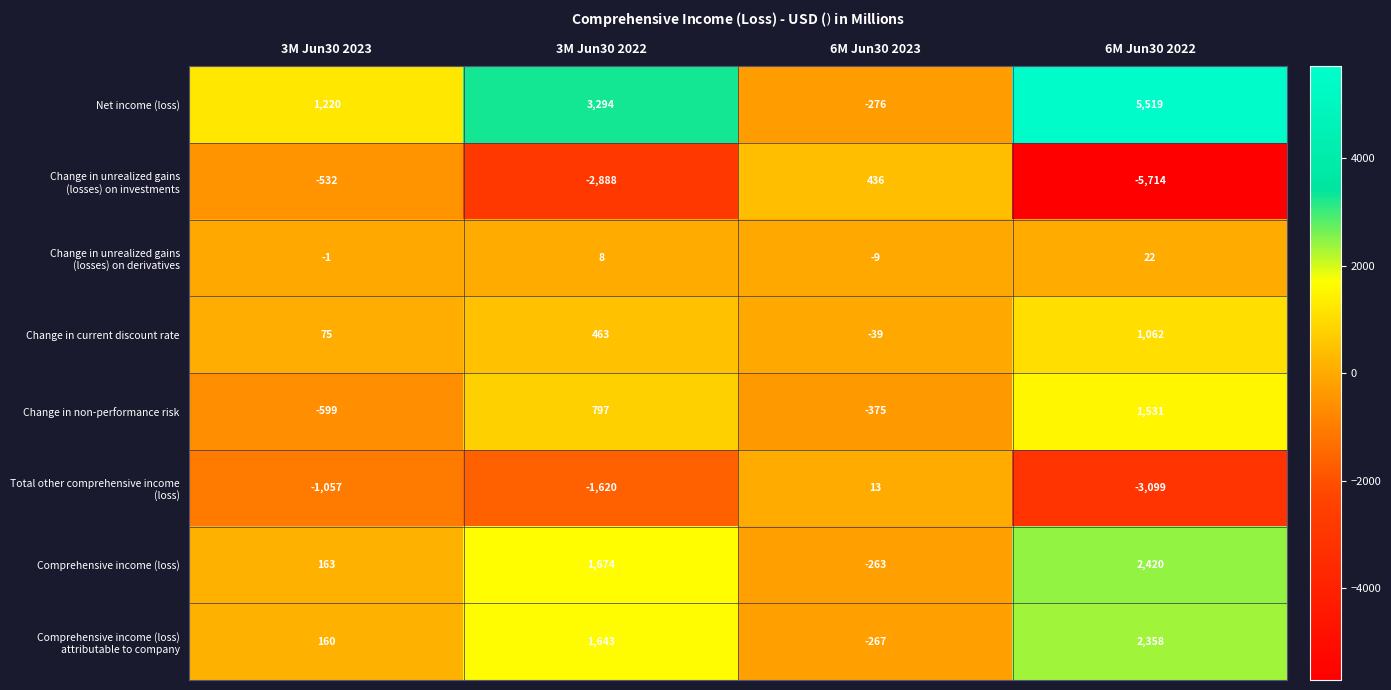

Between 3M Jun30 2022 and 6M Jun30 2023, which series saw the biggest shift?

Net income (loss)